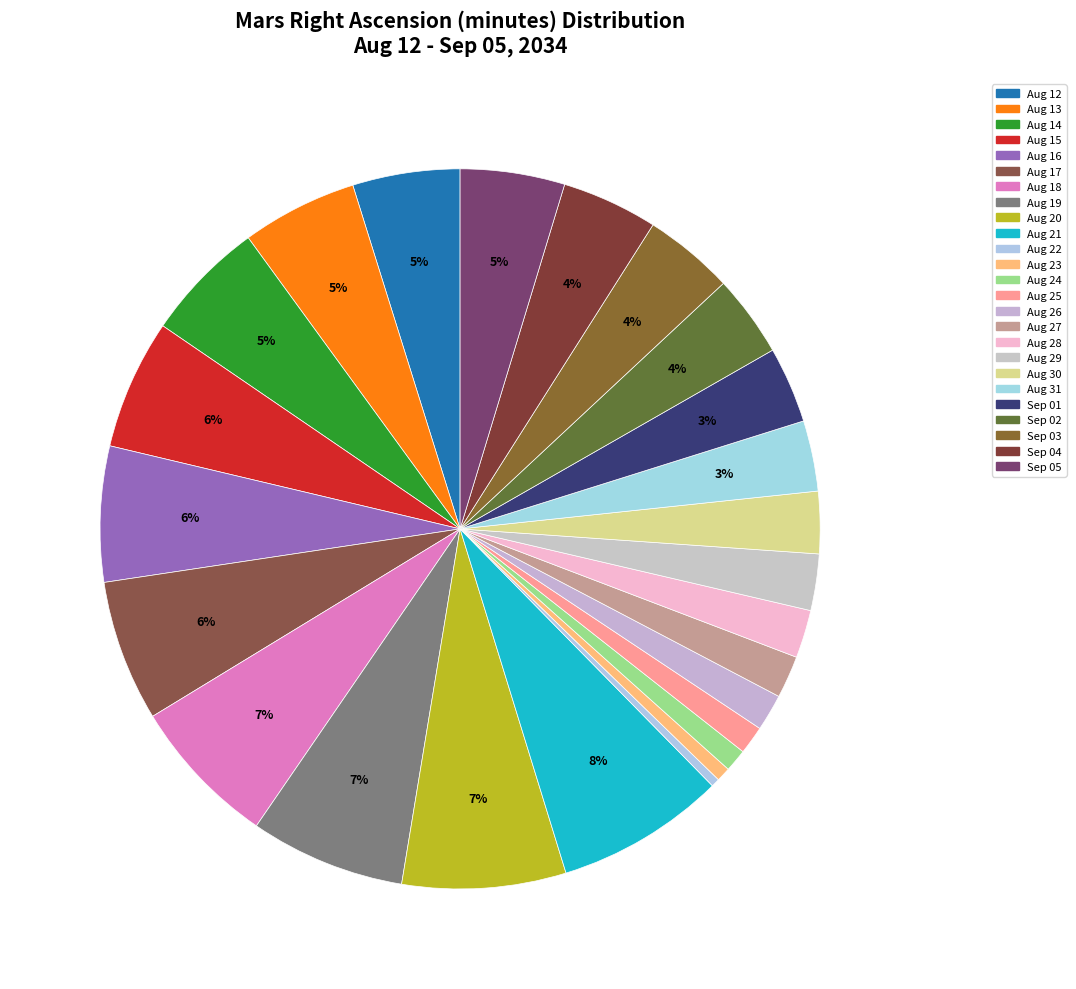

The Aug 23 slice represents 15% of the pie. True or false?

False